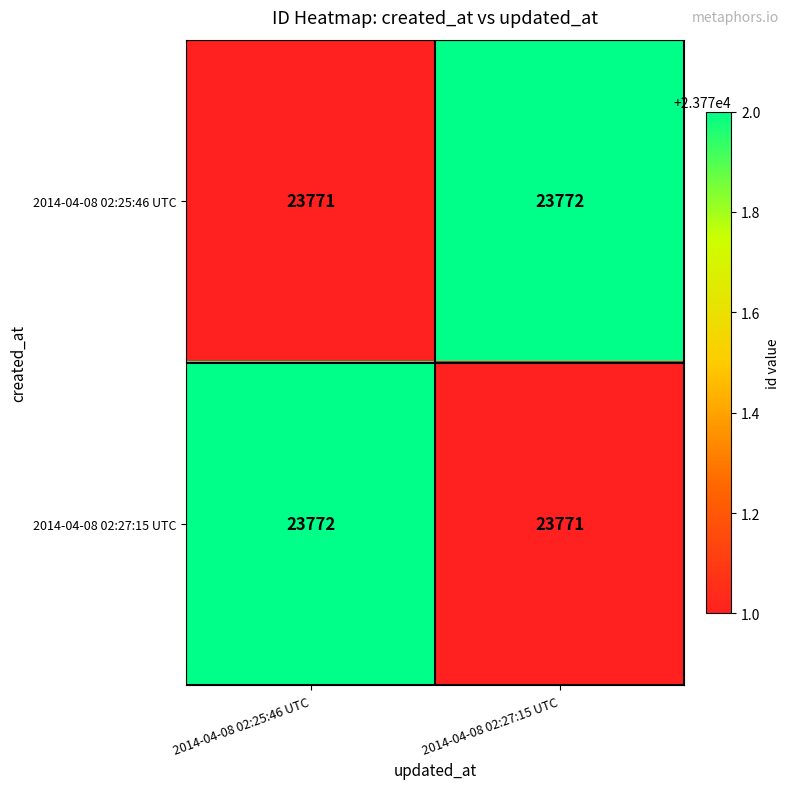

What is the total value across all series at 2014-04-08 02:27:15 UTC?

47543